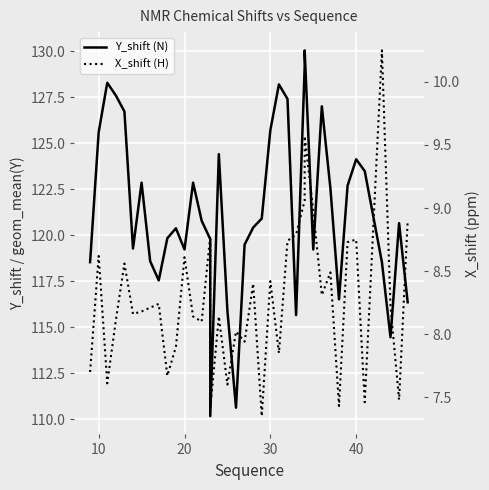

What is the average value of the Y_shift (N) series?

121.0